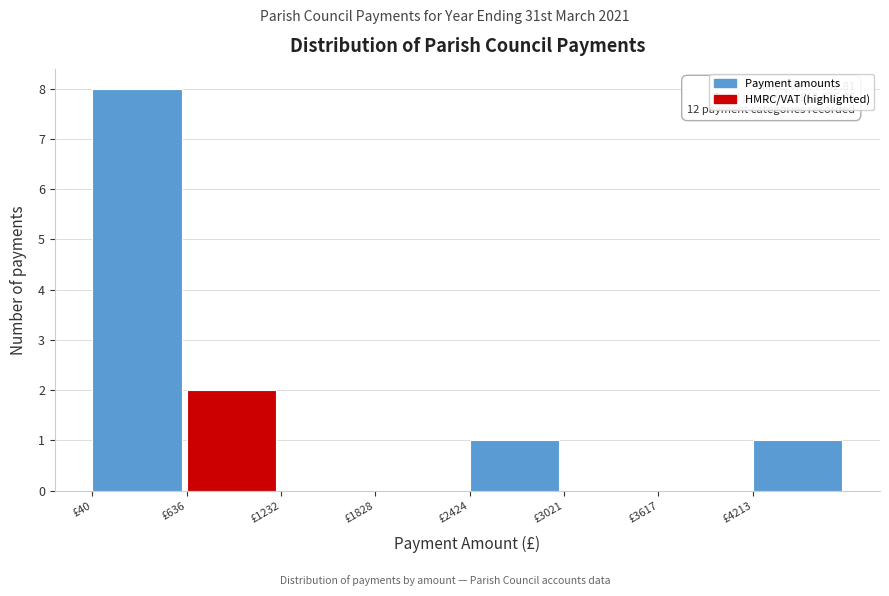

Which range on the x-axis has the tallest bar?

0 to 600